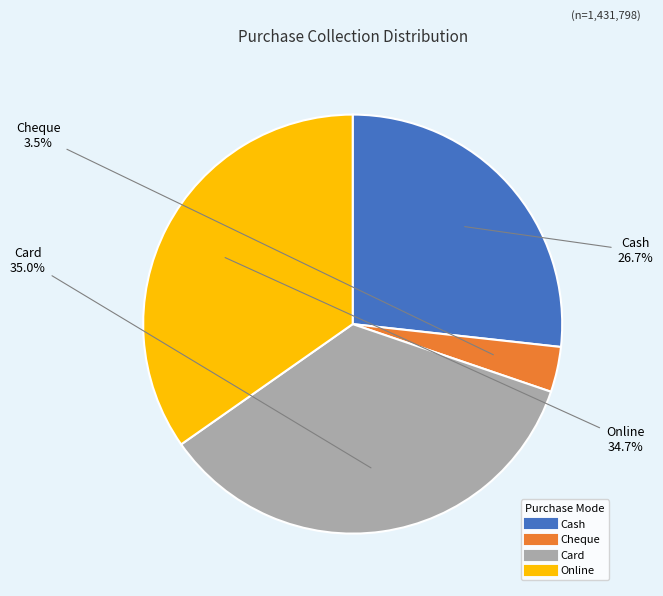

Approximately how many times larger is the value at Cheque compared to Cash?

0.1